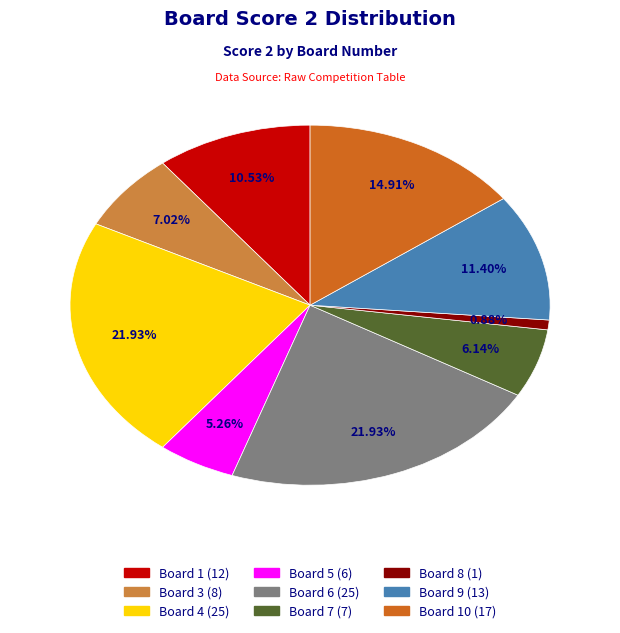

Count the number of slices in the pie.

9